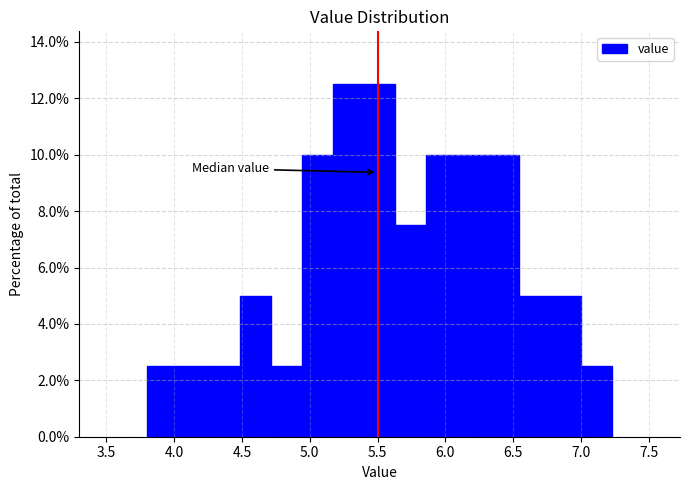

Reading left to right, list every bar in this chart as the range it spans on the x-axis followed by its height. Neither the bar edges nor the heights are printed on the chart, so give them approximately, as read against the axes.

3.80 to 4.05: 2.6
4.05 to 4.25: 2.6
4.25 to 4.50: 2.6
4.50 to 4.70: 5.0
4.70 to 4.95: 2.6
4.95 to 5.15: 10.0
5.15 to 5.40: 12.6
5.40 to 5.65: 12.6
5.65 to 5.85: 7.6
5.85 to 6.10: 10.0
6.10 to 6.30: 10.0
6.30 to 6.55: 10.0
6.55 to 6.75: 5.0
6.75 to 7.00: 5.0
7.00 to 7.25: 2.6